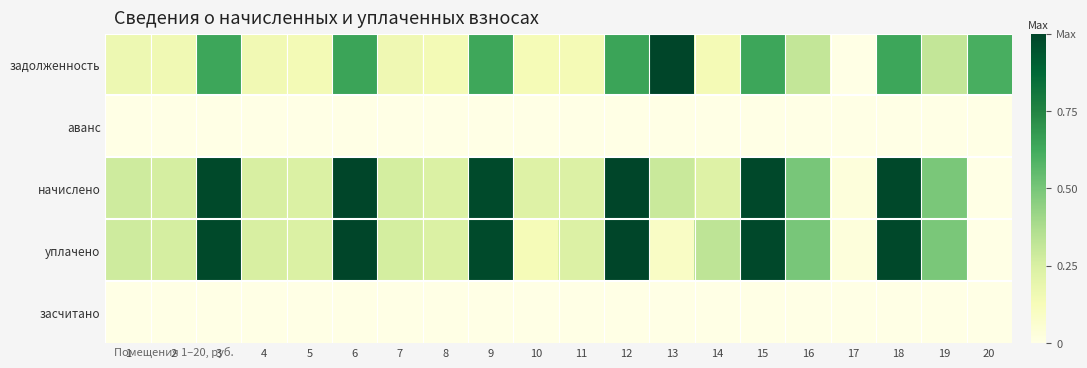

Count the number of data series in this chart.

5